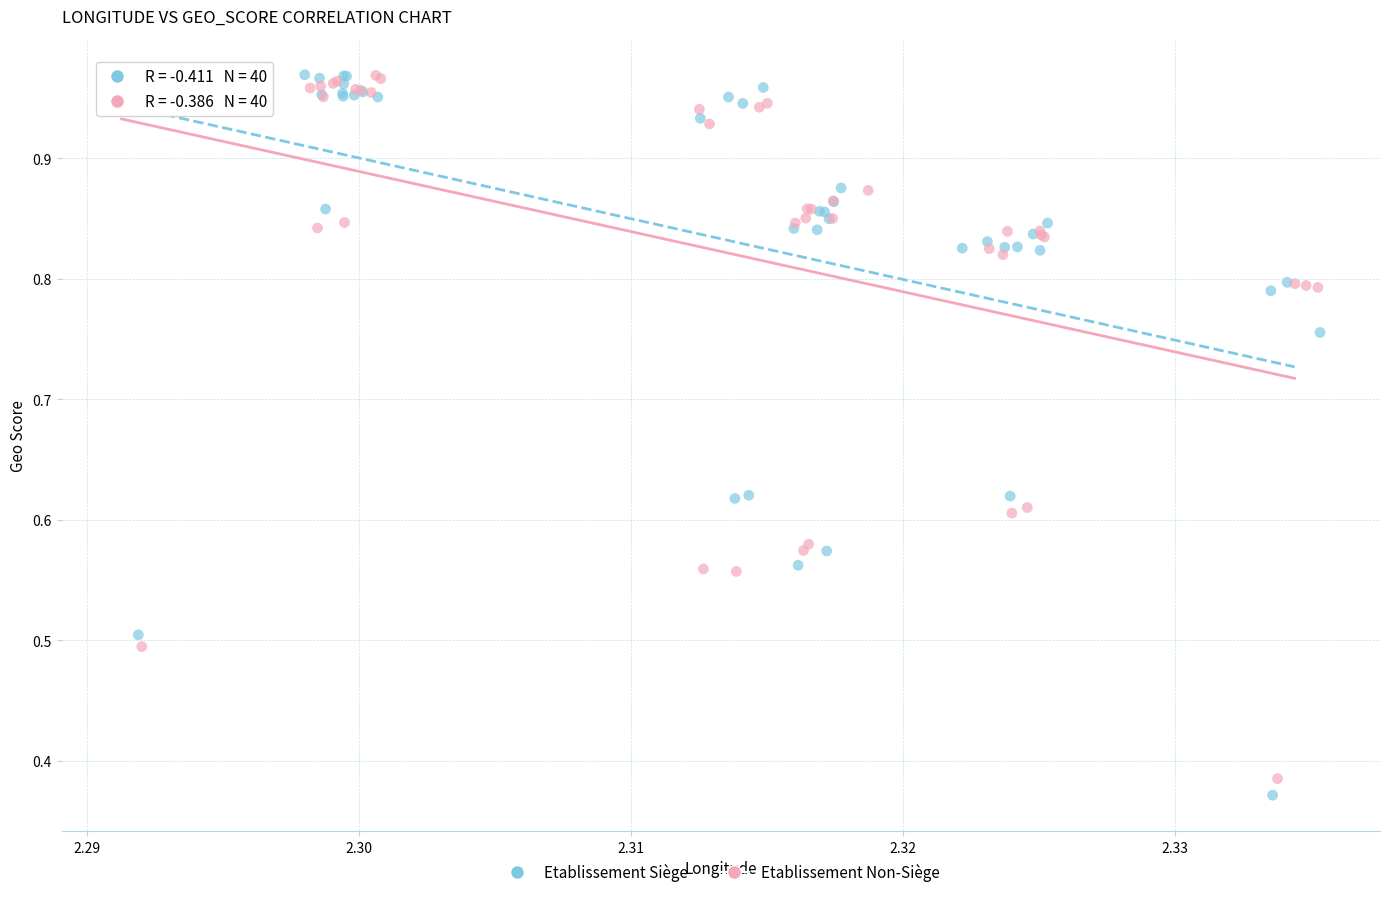

Which series has the largest Y range (max minus min)?

Etablissement Siège